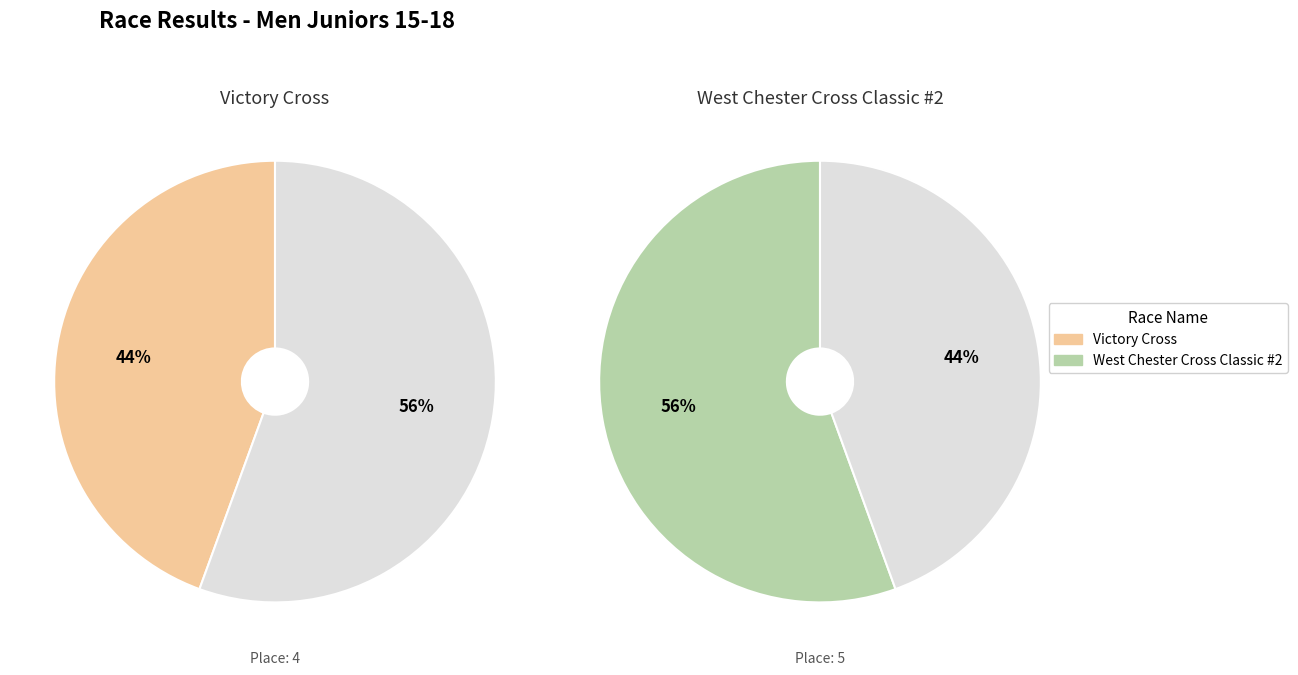

To the nearest percent, what portion does Victory Cross represent?

44%